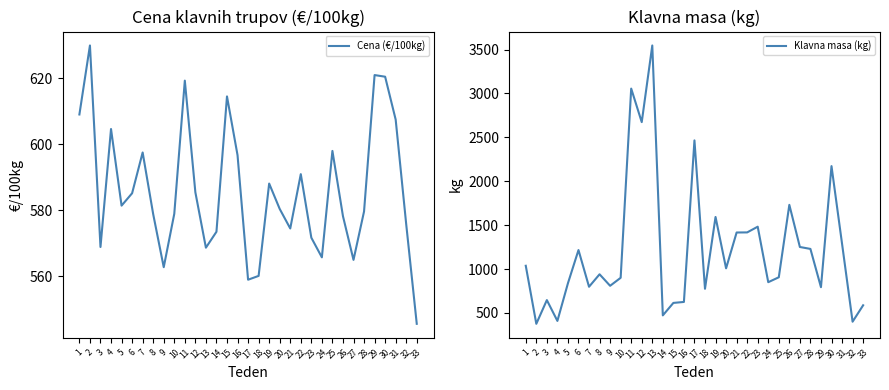

Reading left to right, extract all data points from this chart.

Cena (€/100kg): 1=609.1	2=630.0	3=568.9	4=604.6	5=581.4	6=585.2	7=597.5	8=578.8	9=562.7	10=578.9	11=619.3	12=585.5	13=568.6	14=573.5	15=614.5	16=596.7	17=558.9	18=560.1	19=588.1	20=580.4	21=574.5	22=591.0	23=571.7	24=565.7	25=598.0	26=578.2	27=564.9	28=579.6	29=621.0	30=620.5	31=607.5	32=575.7	33=545.5
Klavna masa (kg): 1=1037.0	2=376.0	3=646.0	4=409.0	5=838.0	6=1216.0	7=798.0	8=940.0	9=809.0	10=900.0	11=3055.0	12=2673.0	13=3546.0	14=472.0	15=614.0	16=625.0	17=2465.0	18=775.0	19=1593.0	20=1008.0	21=1416.0	22=1417.0	23=1482.0	24=850.0	25=906.0	26=1731.0	27=1251.0	28=1229.0	29=793.0	30=2172.0	31=1288.0	32=400.0	33=587.0